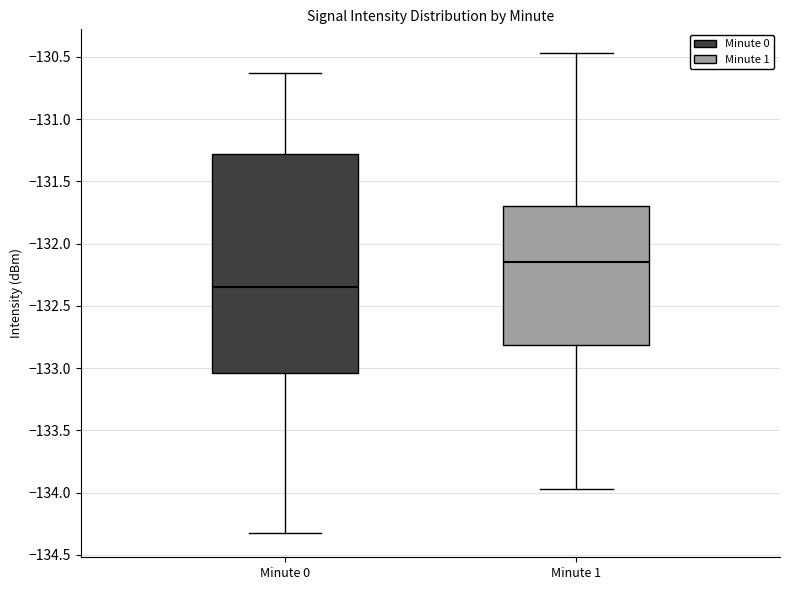

Where does the lower whisker of the box for Minute 1 end on the y-axis? The values are not printed on the chart, so give them approximately, as read against the axis.

-133.95